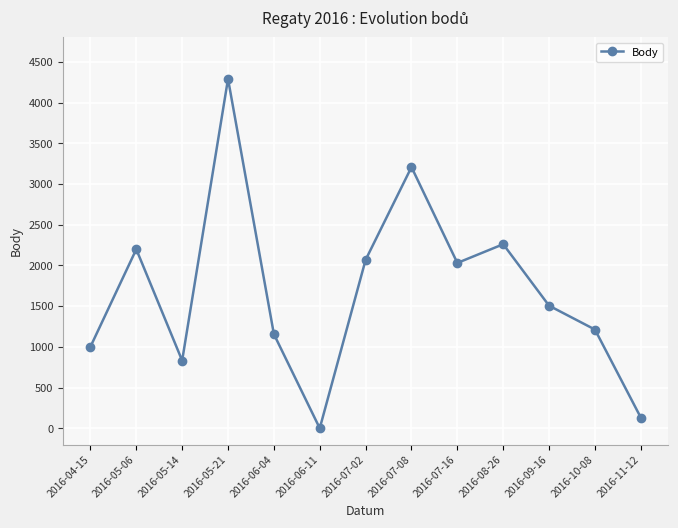

What is the change in value from 2016-04-15 to 2016-05-21?

+3290